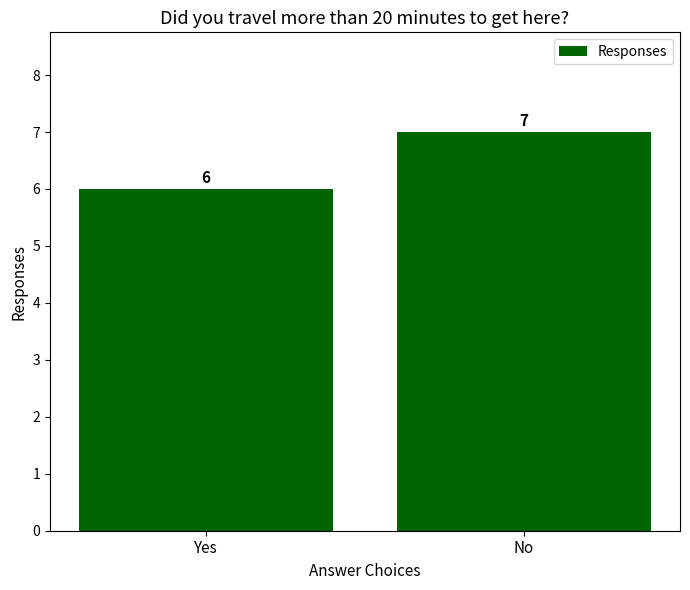

List the labels in order of value, smallest first.

Yes, No